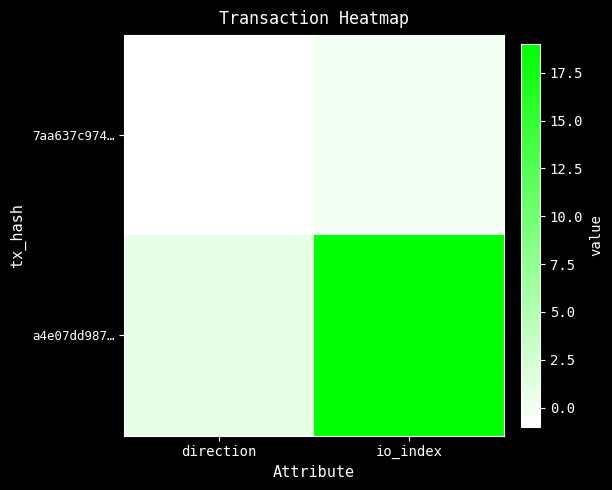

Reading left to right, list all the values displayed in this chart.

7aa637c974…: direction=-1	io_index=0
a4e07dd987…: direction=1	io_index=19